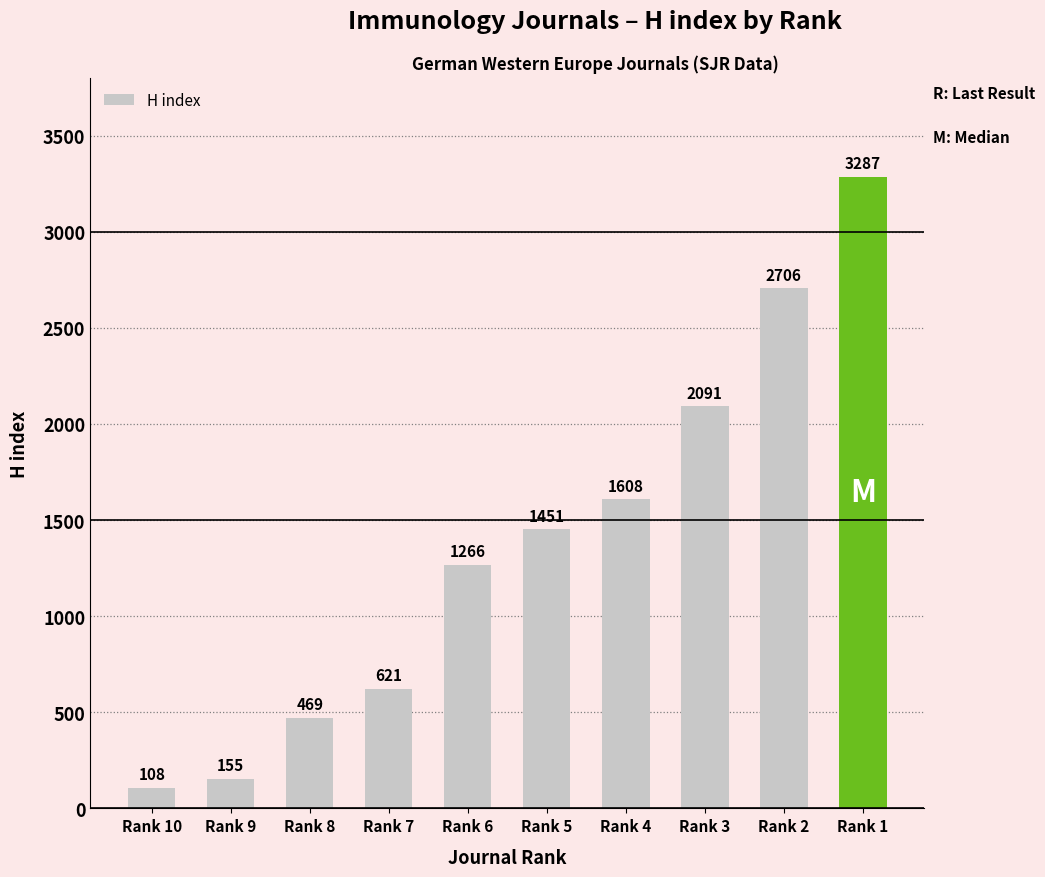

What is the difference between the values at Rank 7 and Rank 2?

2085